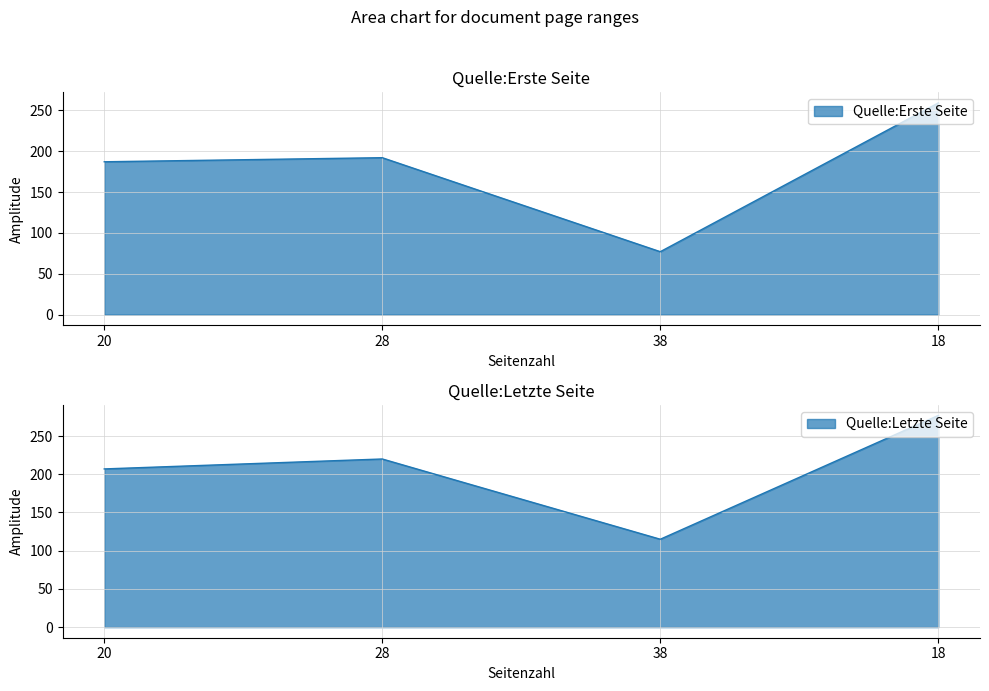

Read the Quelle:Erste Seite value at 20.

187